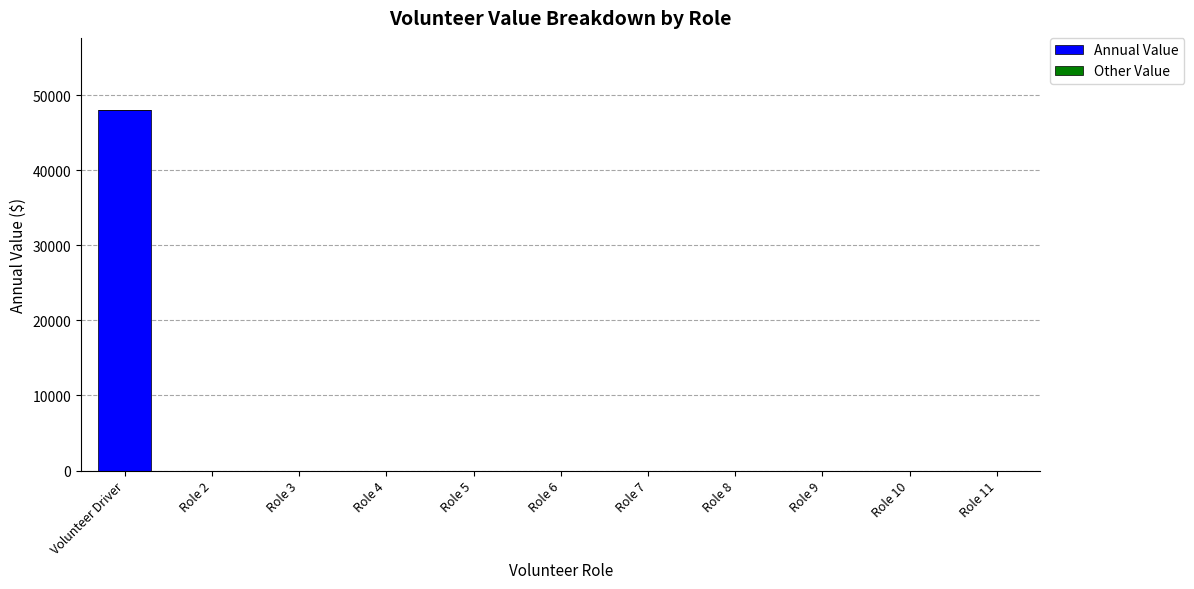

Reading left to right, transcribe all the data shown in this chart.

Volunteer Driver=48024	Role 2=0	Role 3=0	Role 4=0	Role 5=0	Role 6=0	Role 7=0	Role 8=0	Role 9=0	Role 10=0	Role 11=0